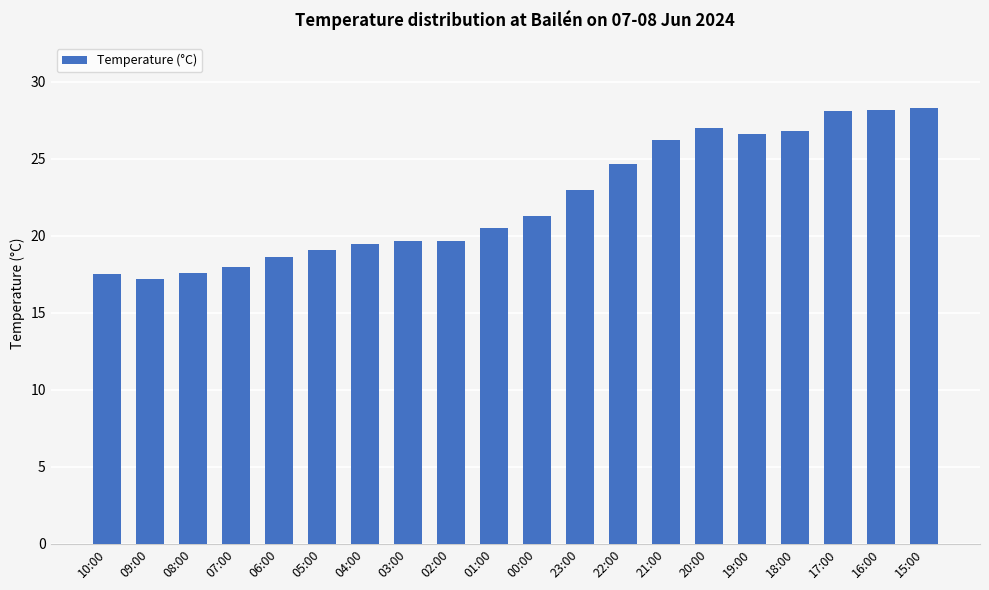

What value does the data have at 21:00?

26.2